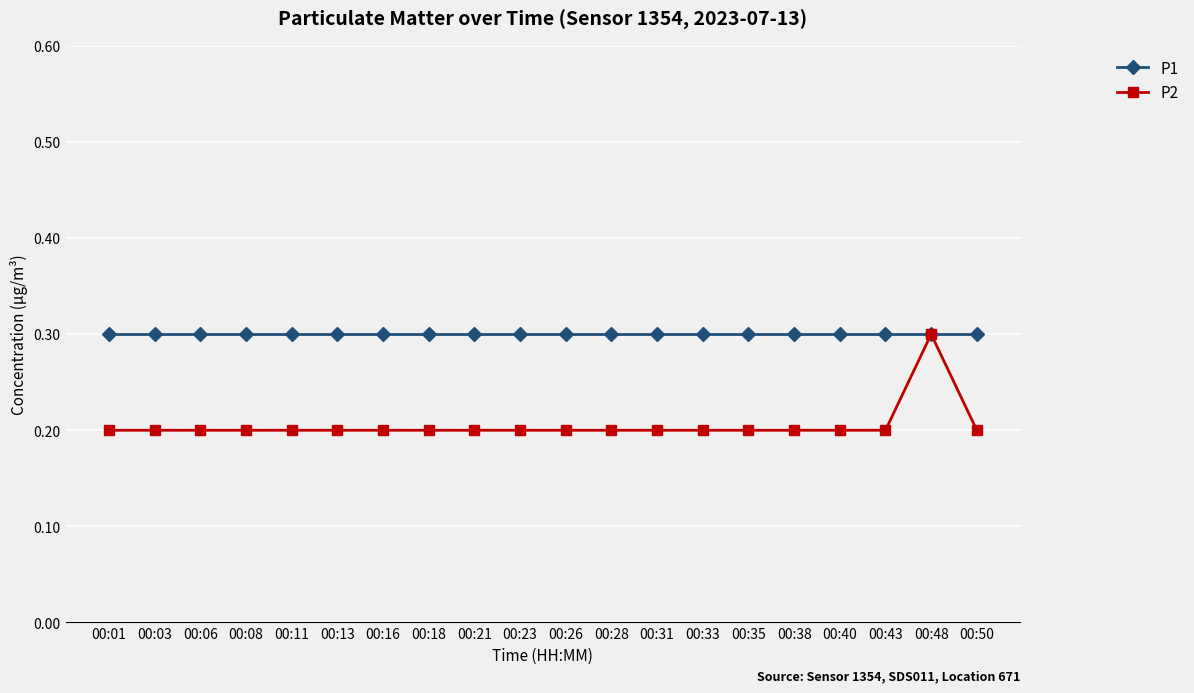

Read the P2 value at 00:03.

0.2